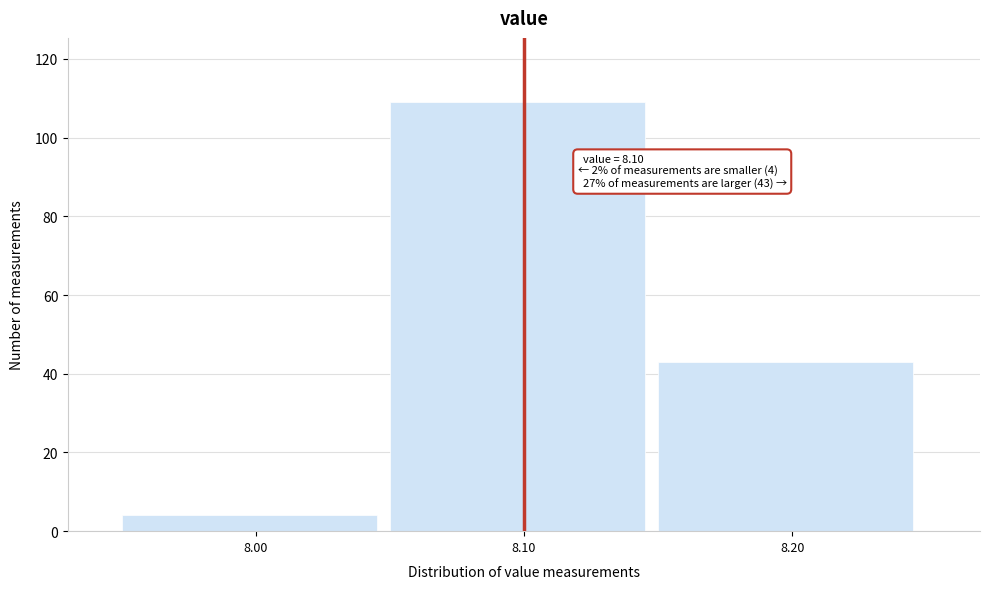

Over which range of the x-axis is the bar tallest?

8.05 to 8.15